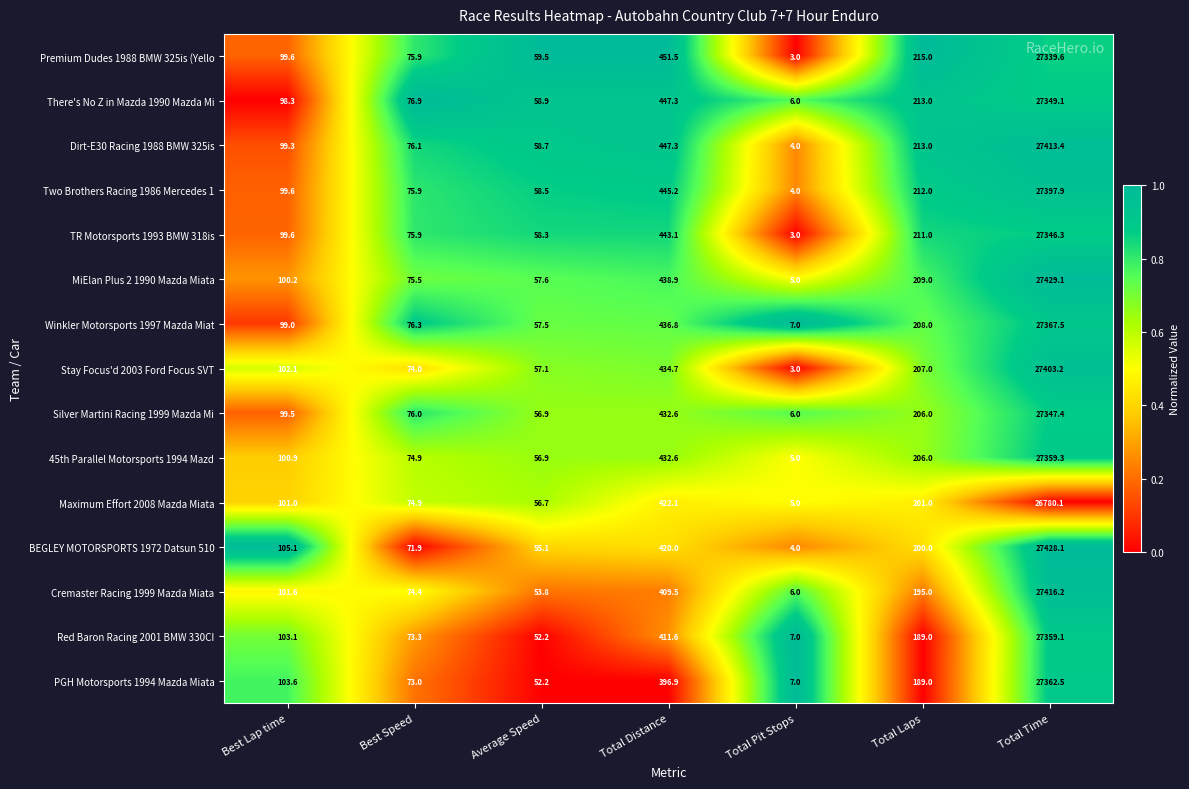

Where does the PGH Motorsports 1994 Mazda Miata series first go above 103?

Best Lap time